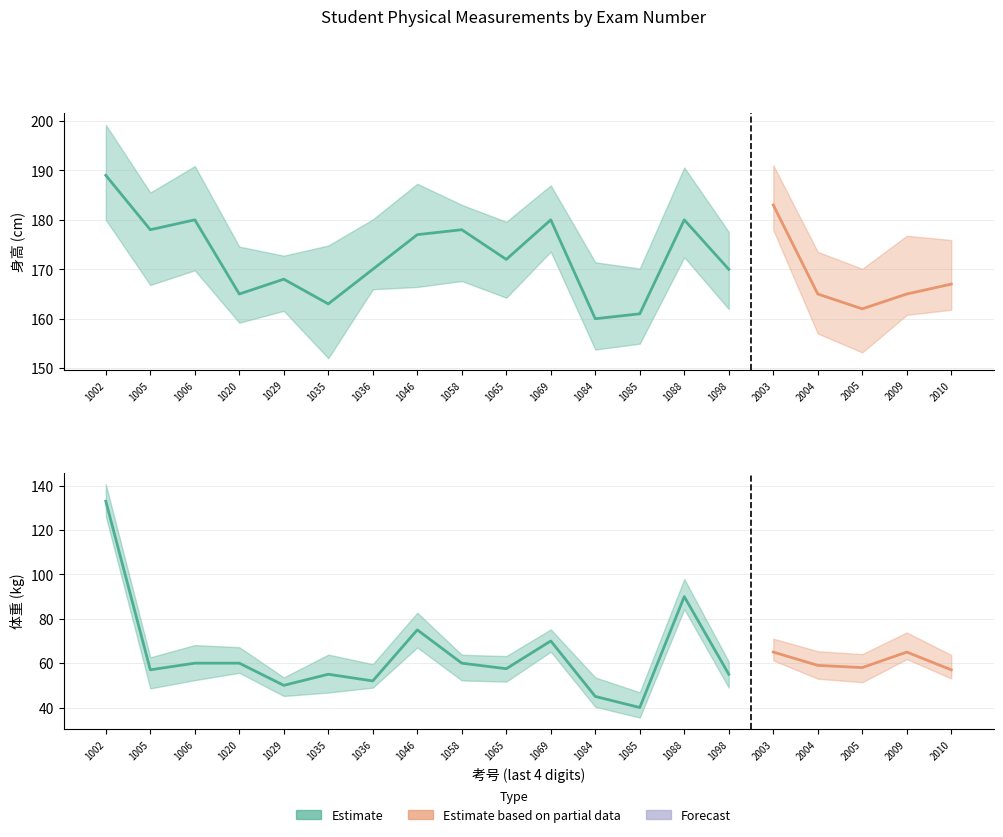

Rank the categories by 体重(kg) value from lowest to highest.

202381061085, 202381061084, 202381061029, 202381061036, 202381061035, 202381061098, 202381061005, 202381062010, 202381061065, 202381062005, 202381062004, 202381061006, 202381061020, 202381061058, 202381062003, 202381062009, 202381061069, 202381061046, 202381061088, 202381061002